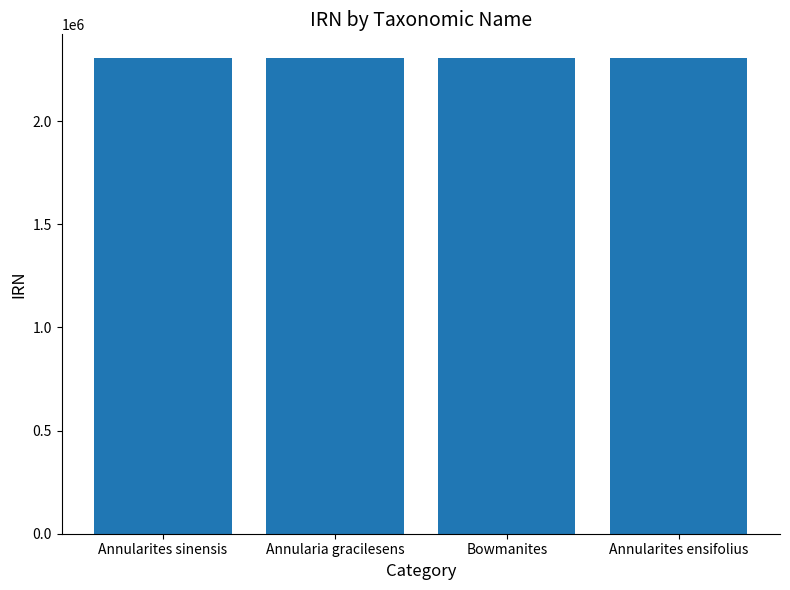

What is the sum of the values at Annularites sinensis and Bowmanites?

4612246